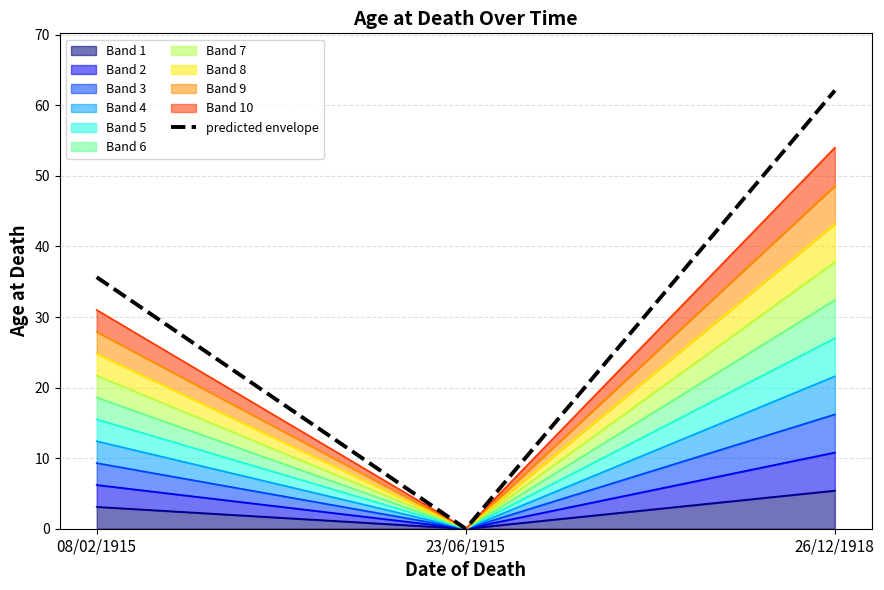

Reading right to left, transcribe all the data shown in this chart.

26/12/1918=62.1	23/06/1915=0.0	08/02/1915=35.6